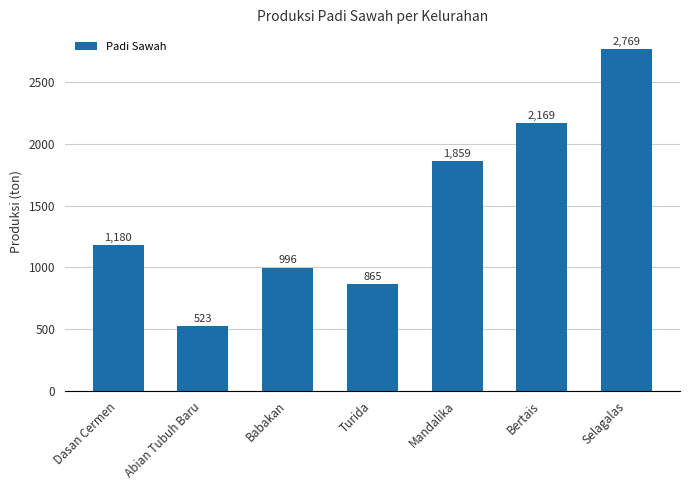

Where is the data nearest to the value 1646?

Mandalika